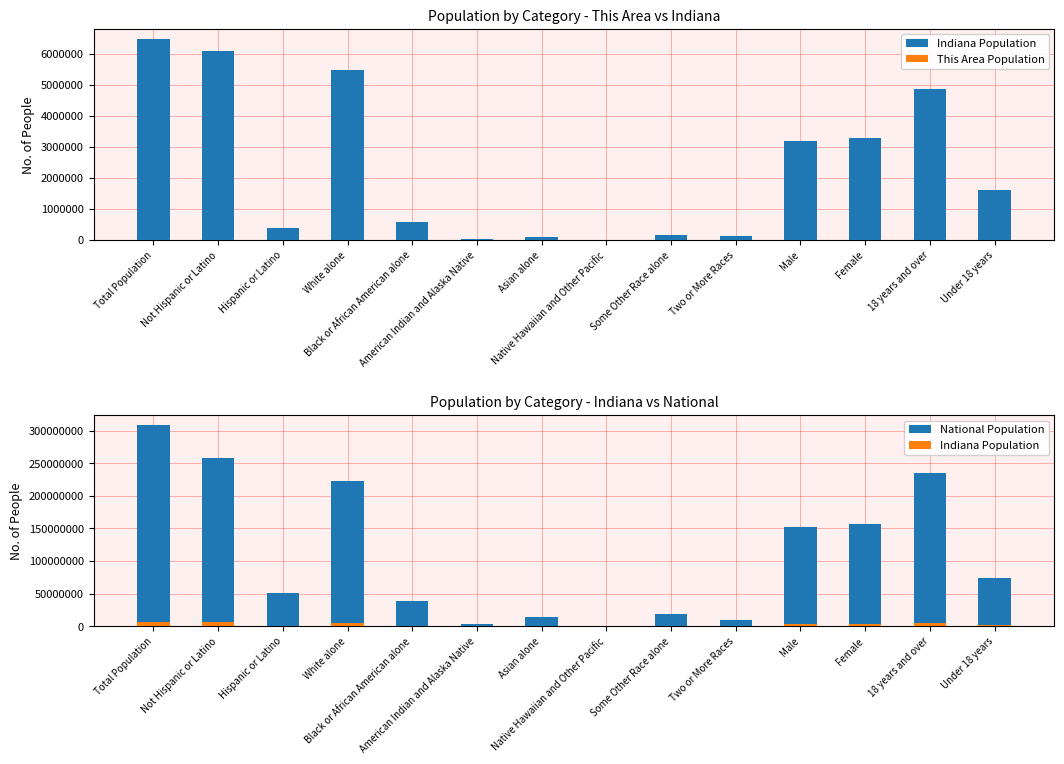

What value does the Indiana Population series have at 18 years and over?

4875504